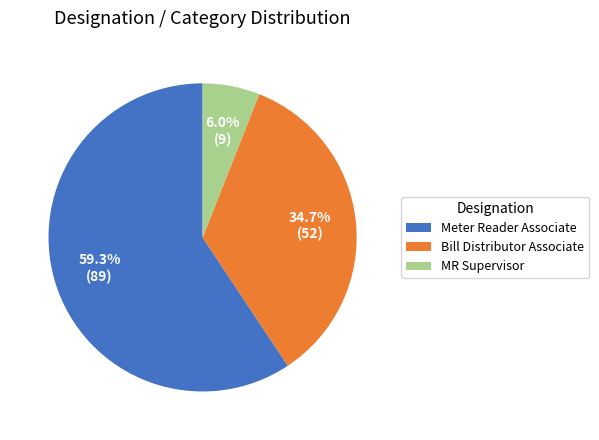

The Bill Distributor Associate slice represents 46% of the pie. True or false?

False